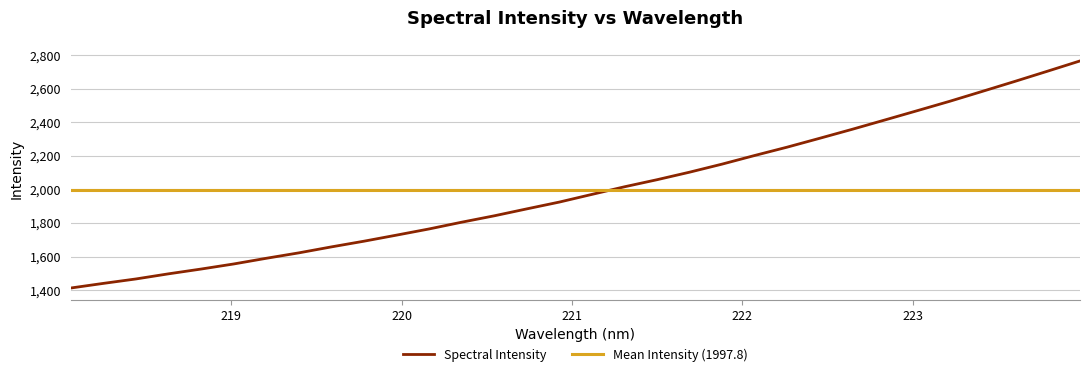

How many values exceed 1970?

16